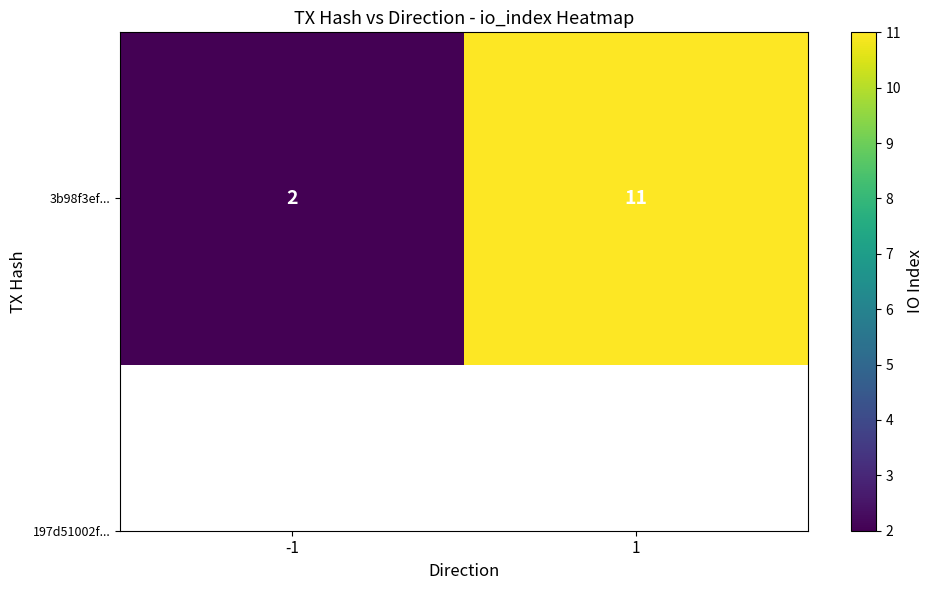

What is the ratio of the value at -1 to the value at 1?

0.2